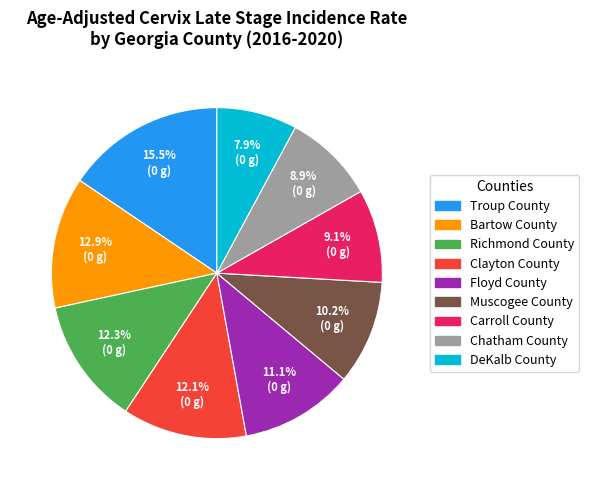

Approximately how many times larger is the value at Chatham County compared to Troup County?

0.6